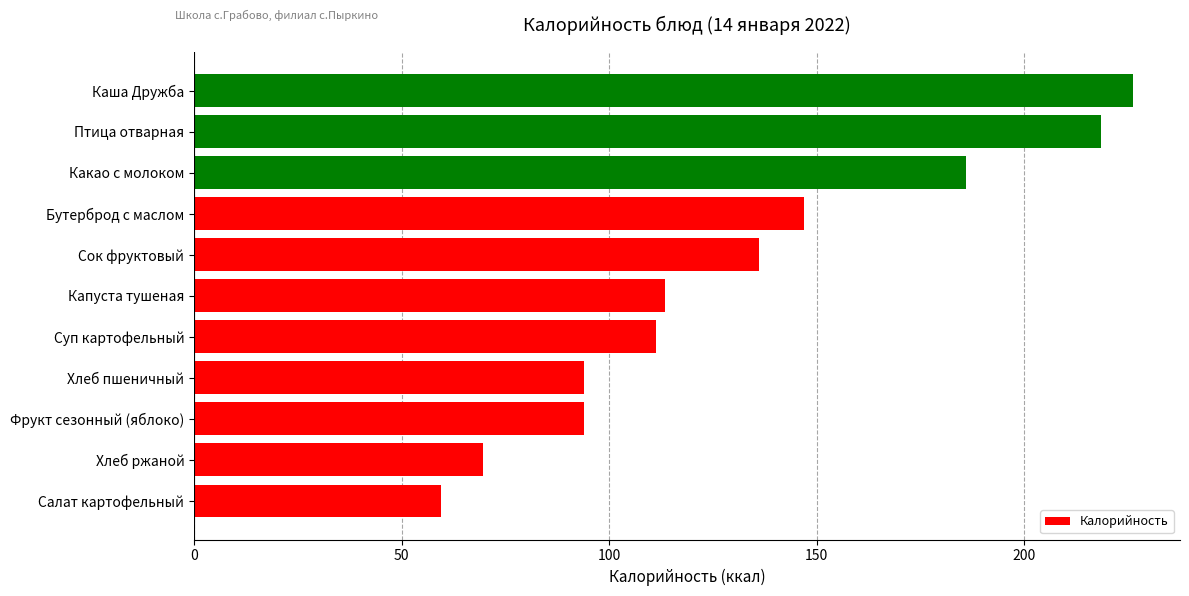

Between Каша Дружба and Фрукт сезонный (яблоко), which is larger?

Каша Дружба